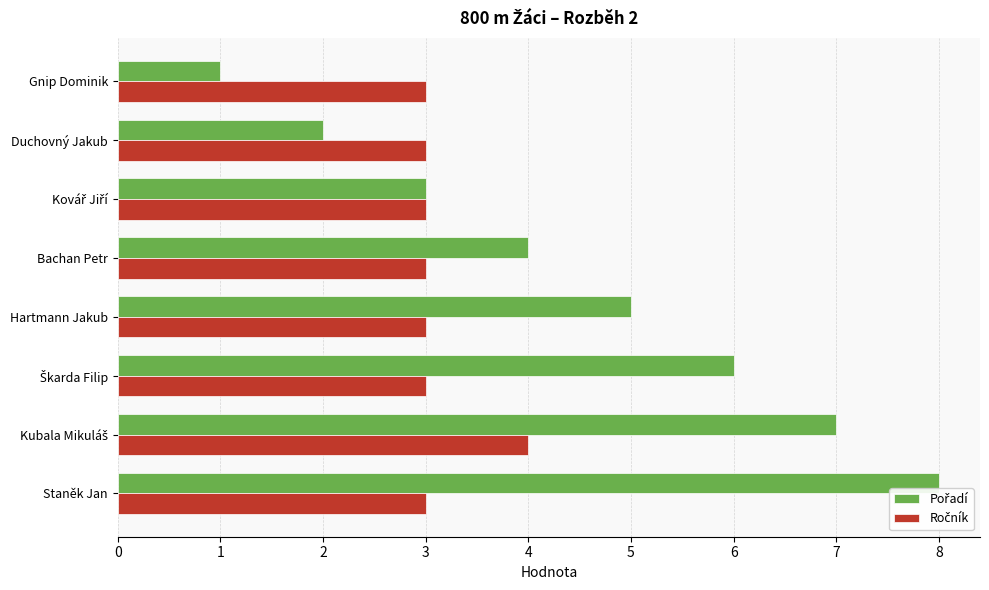

What is the maximum value shown in the chart?

8